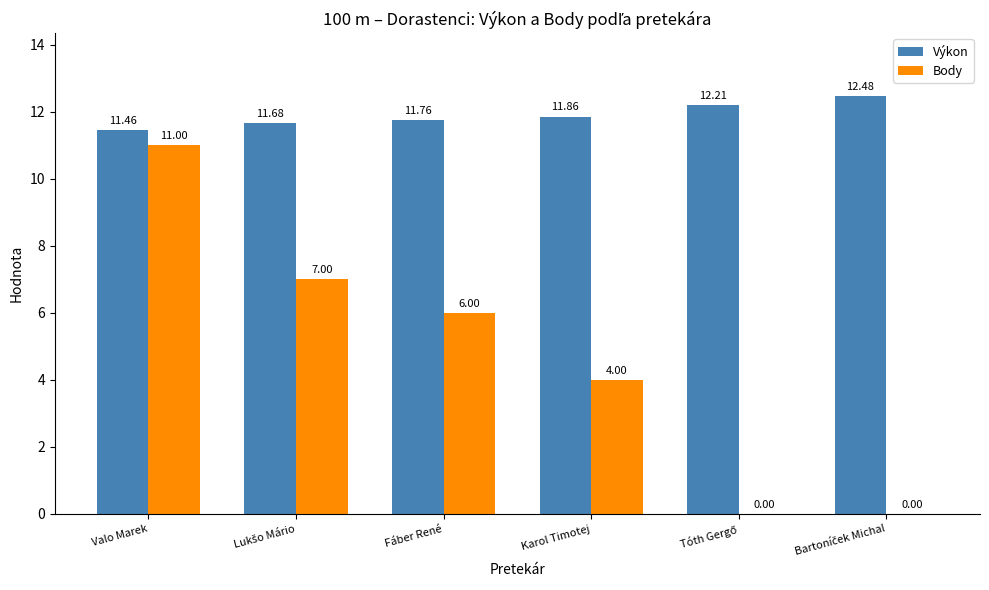

At which category is the sum across all series the highest?

Valo Marek